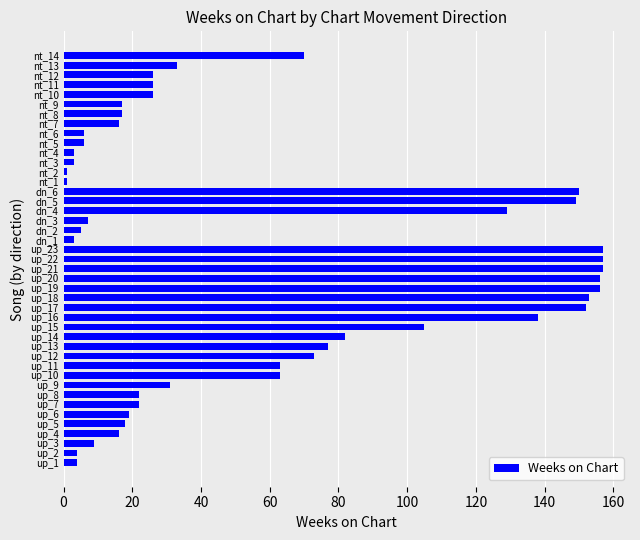

What is the sum of all values?

2528